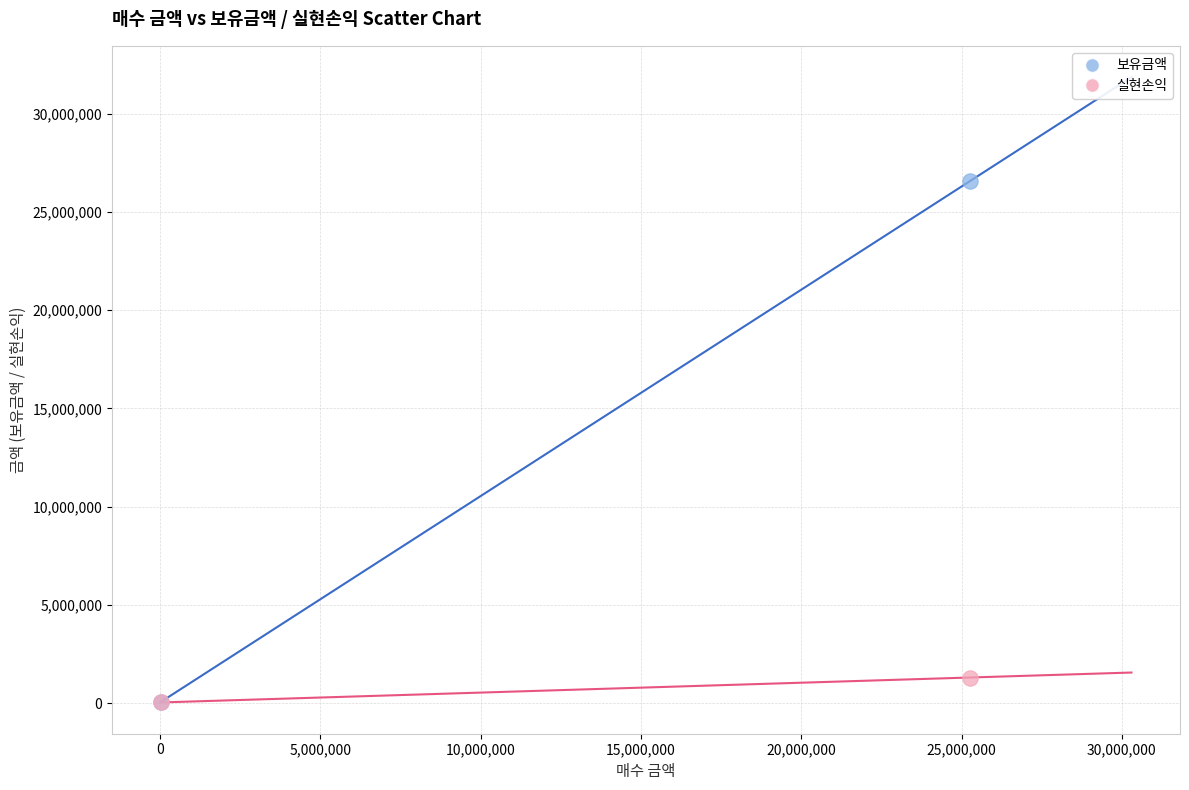

What are all the series names shown in the legend?

보유금액, 실현손익